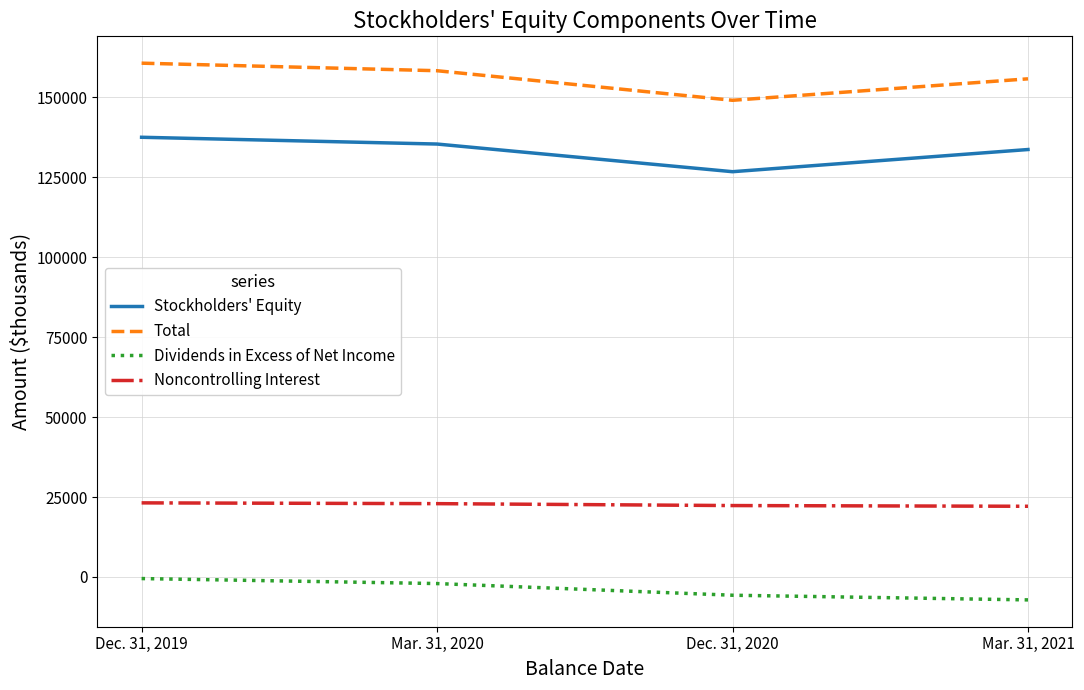

True or false: Noncontrolling Interest and Stockholders' Equity cross at least once.

False